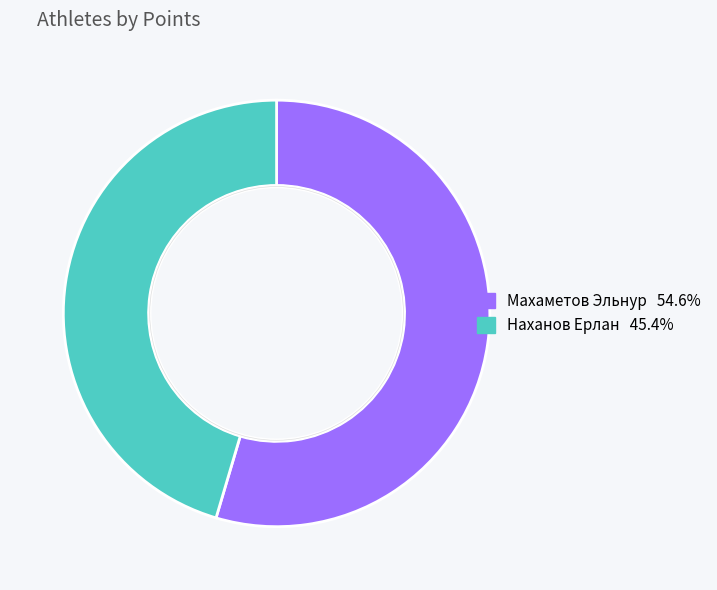

To the nearest percent, what is the average slice percentage?

50%